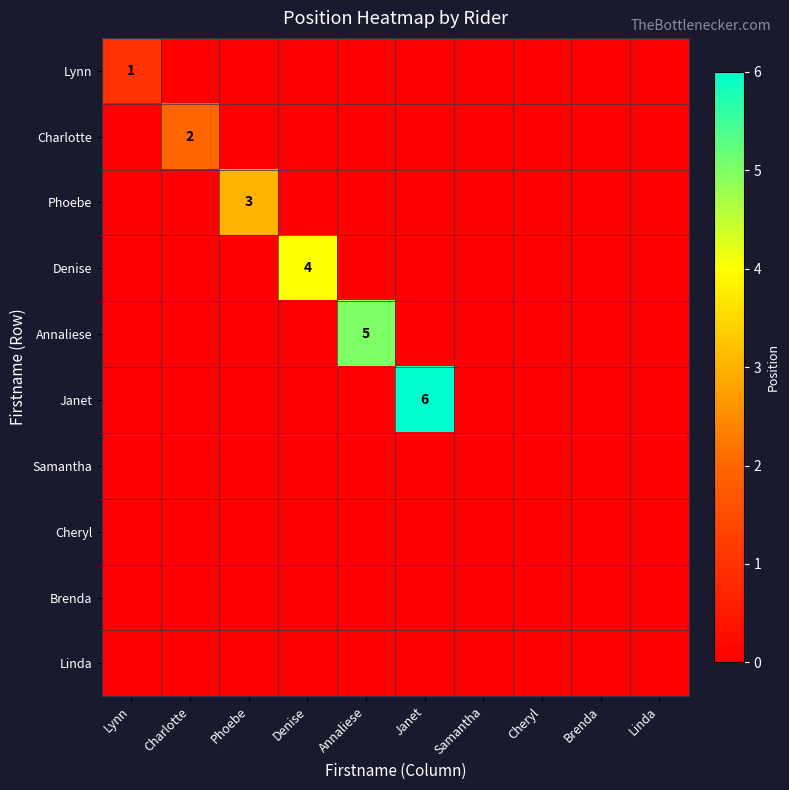

What is the difference between the highest and lowest values at Charlotte?

2